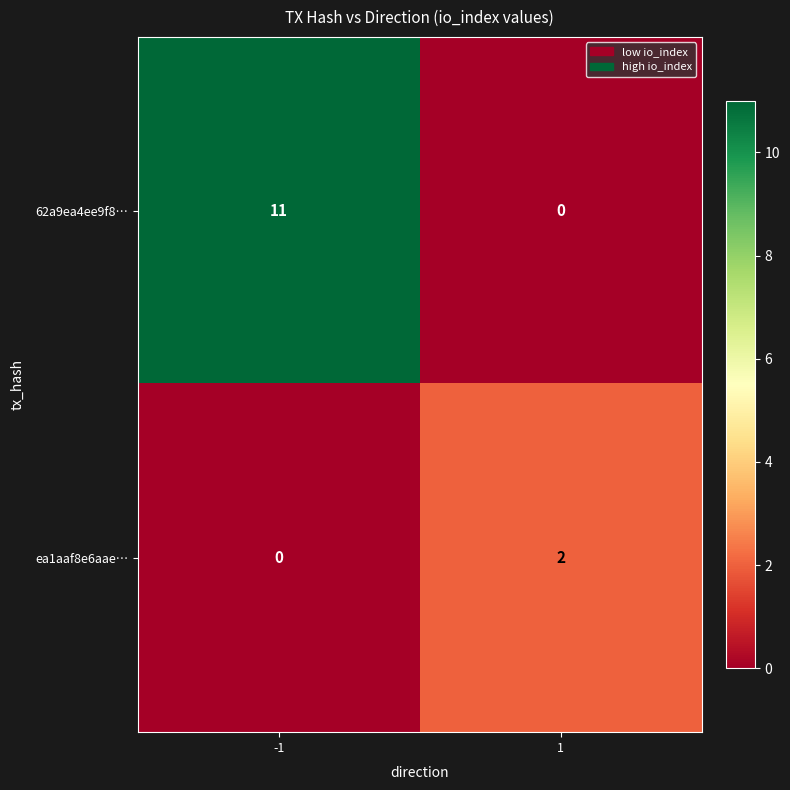

What is the sum of all 62a9ea4ee9f8… values?

11